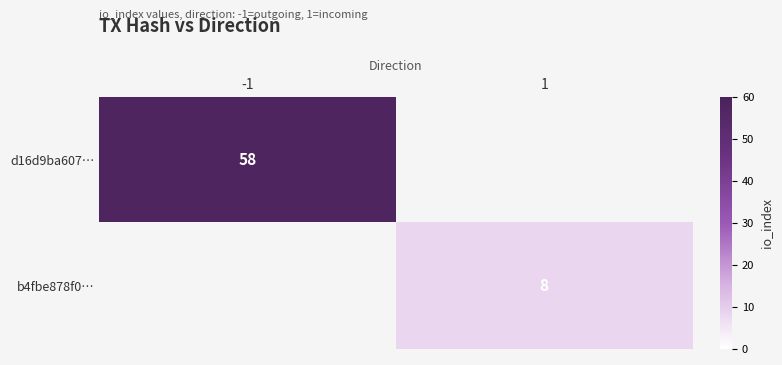

At which label does b4fbe878f0… reach its minimum?

-1